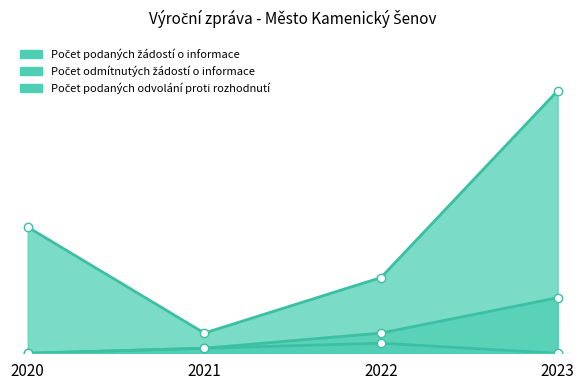

What are all the series names shown in the legend?

Počet podaných žádostí o informace, Počet odmítnutých žádostí o informace, Počet podaných odvolání proti rozhodnutí